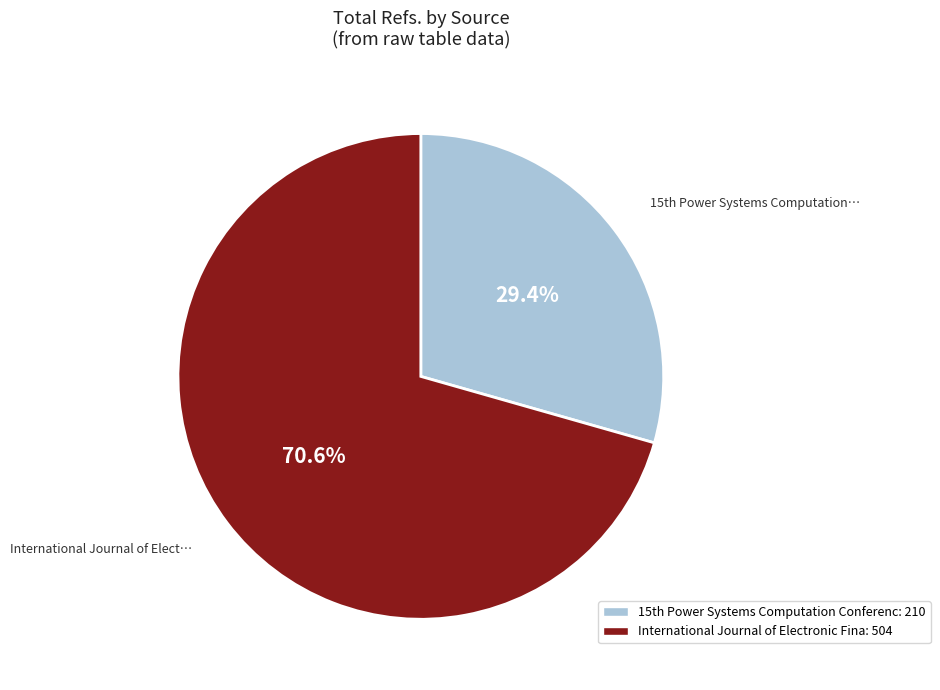

Is there a majority slice in this chart?

Yes